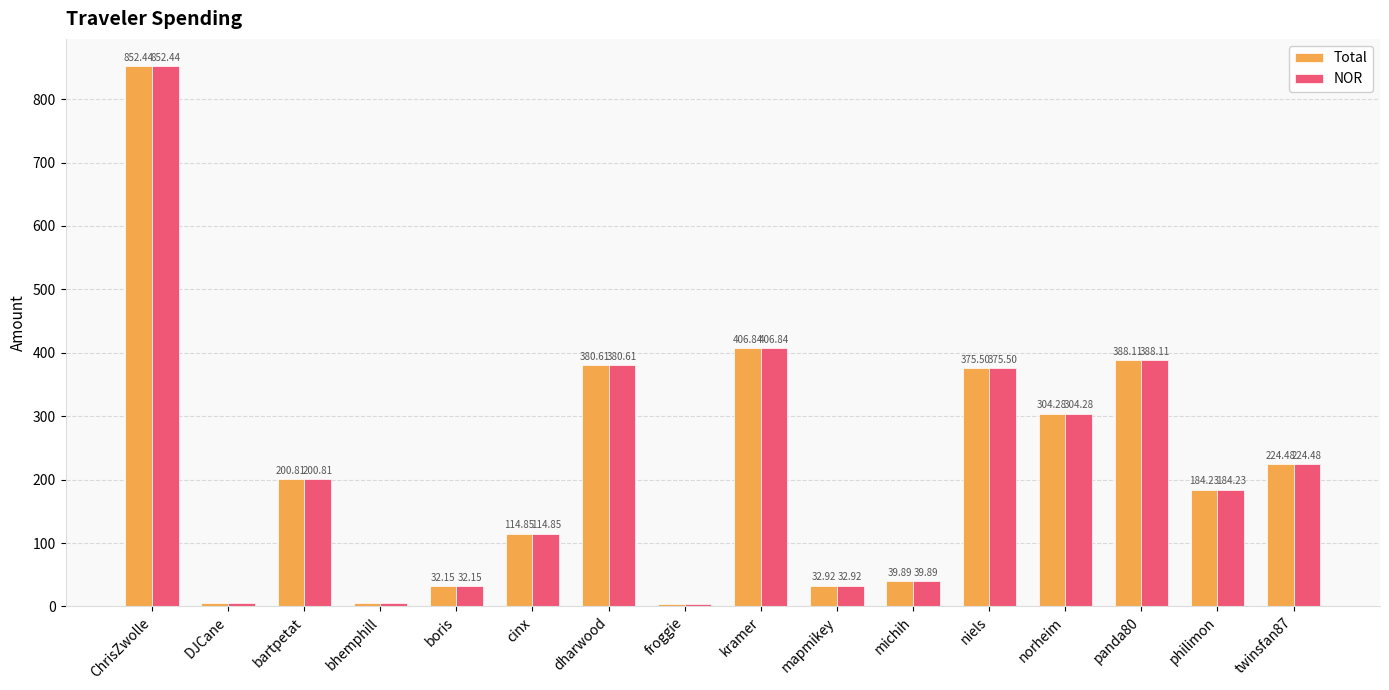

What is the total value across all series at bartpetat?

401.6